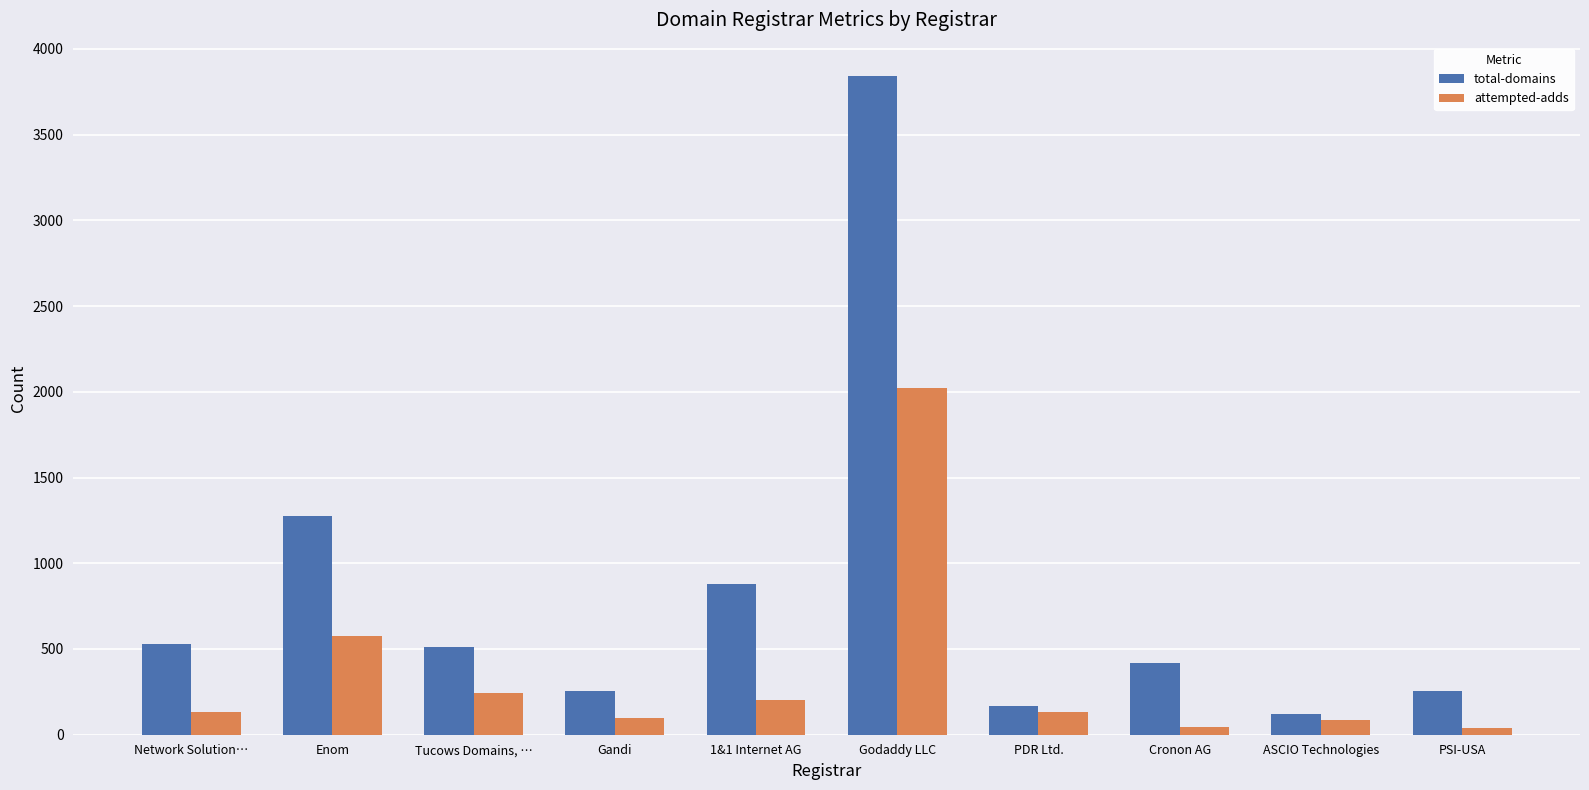

At which label does total-domains first exceed 509?

Network Solution…